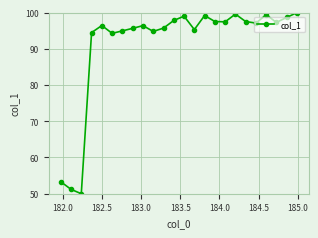

What is the smallest value displayed?

50.0